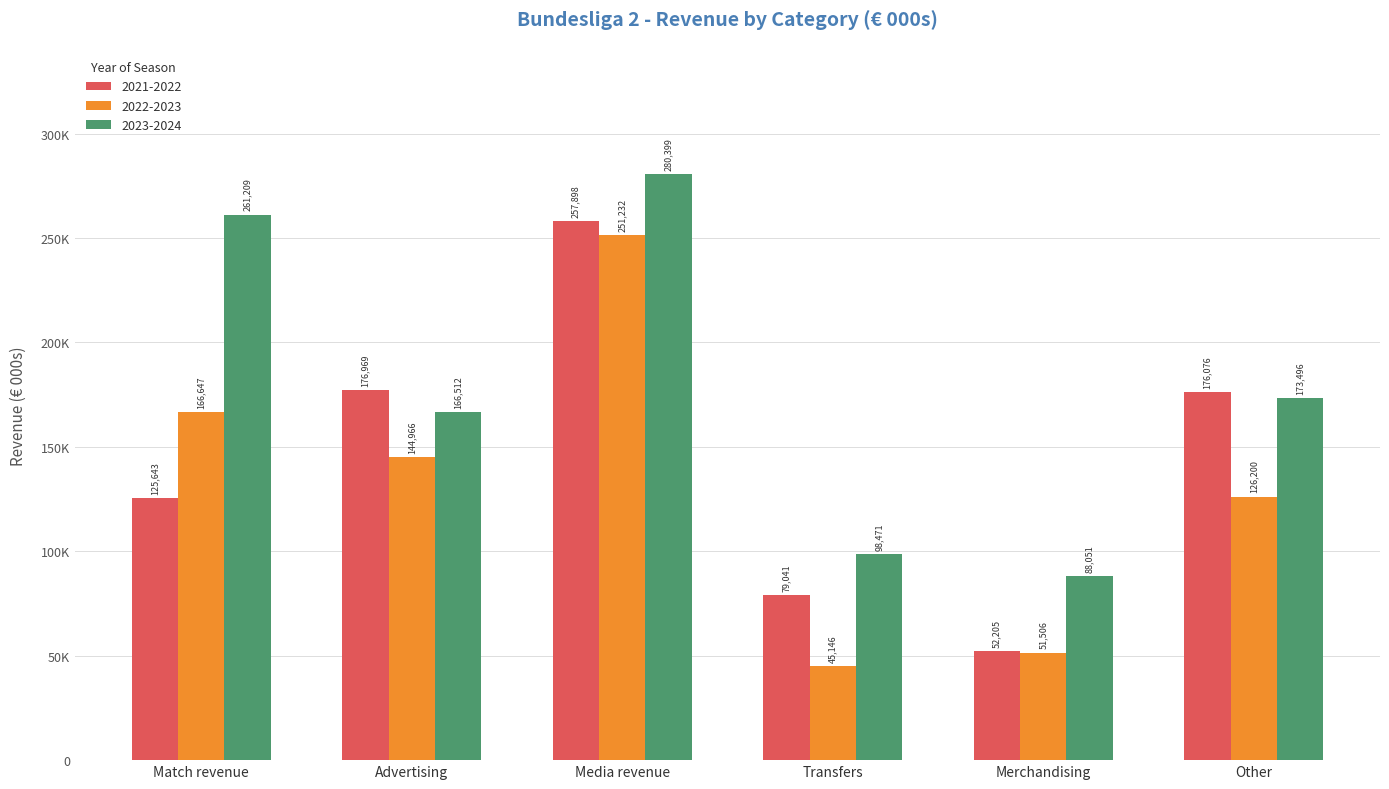

What are all the series names shown in the legend?

2021-2022, 2022-2023, 2023-2024